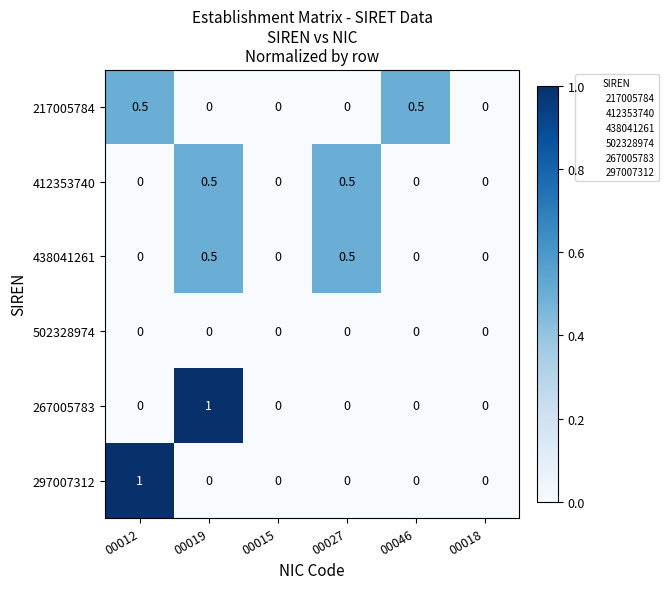

What is the greatest value displayed?

1.0